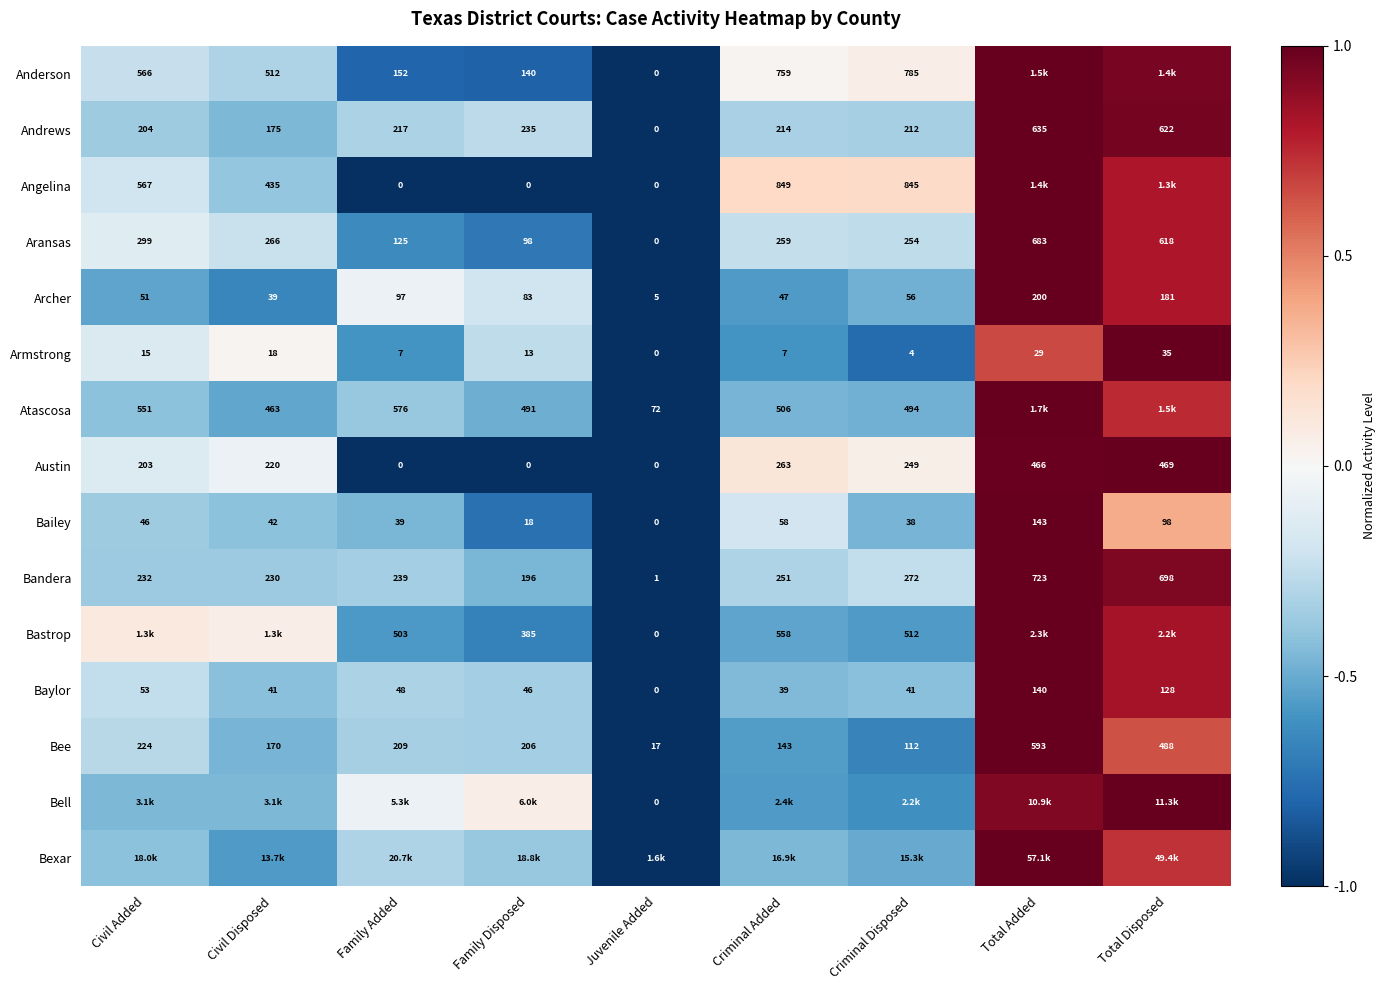

Which category has the lowest value in the Bailey series?

Juvenile Added